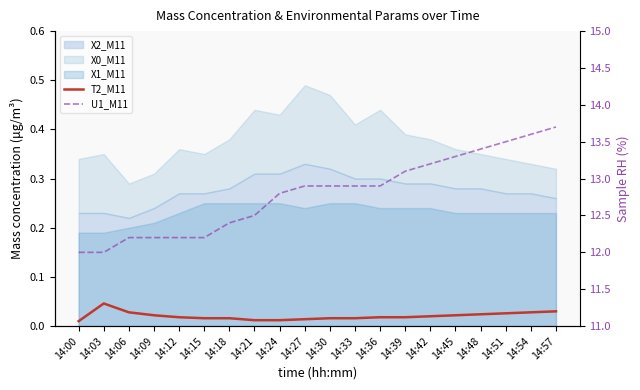

Which has a higher value, 14:42 or 14:39?

14:42